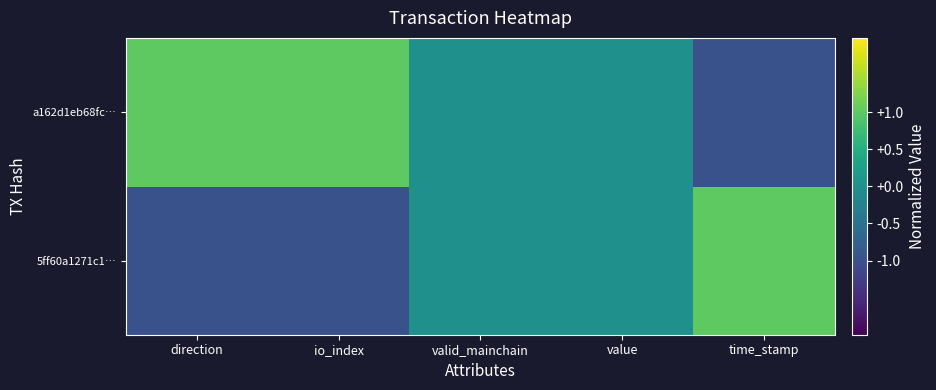

List the series in order of their overall mean, highest first.

a162d1eb68fc…, 5ff60a1271c1…